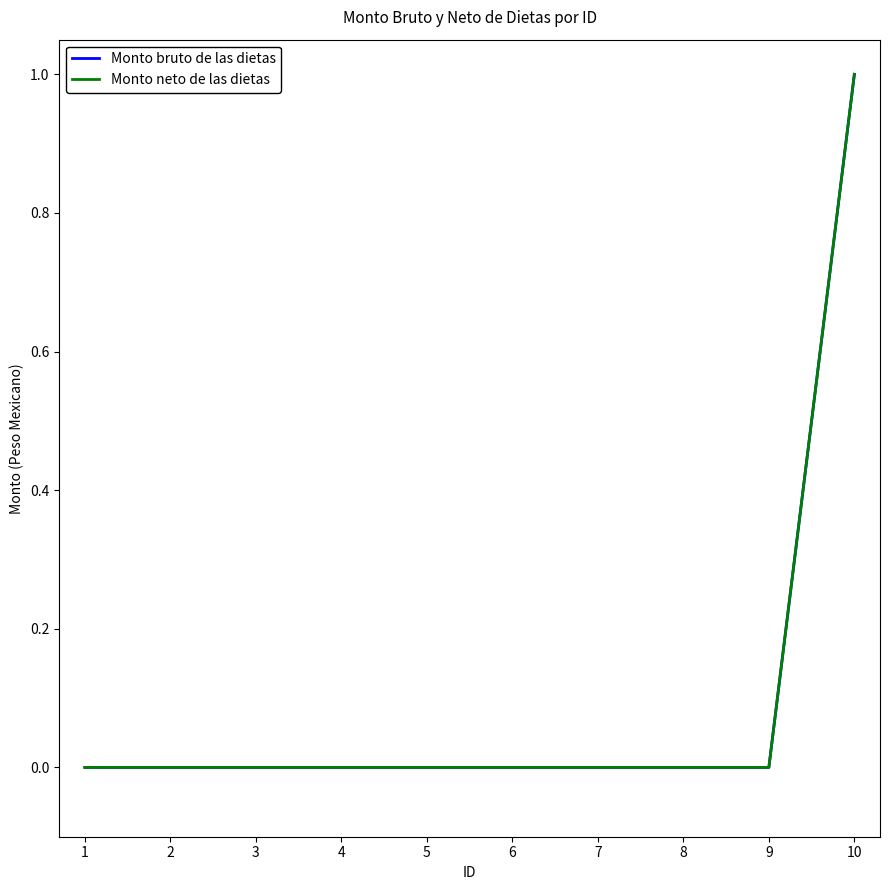

Reading right to left, transcribe all the data shown in this chart.

Monto bruto de las dietas: 1	0	0	0	0	0	0	0	0	0
Monto neto de las dietas: 1	0	0	0	0	0	0	0	0	0